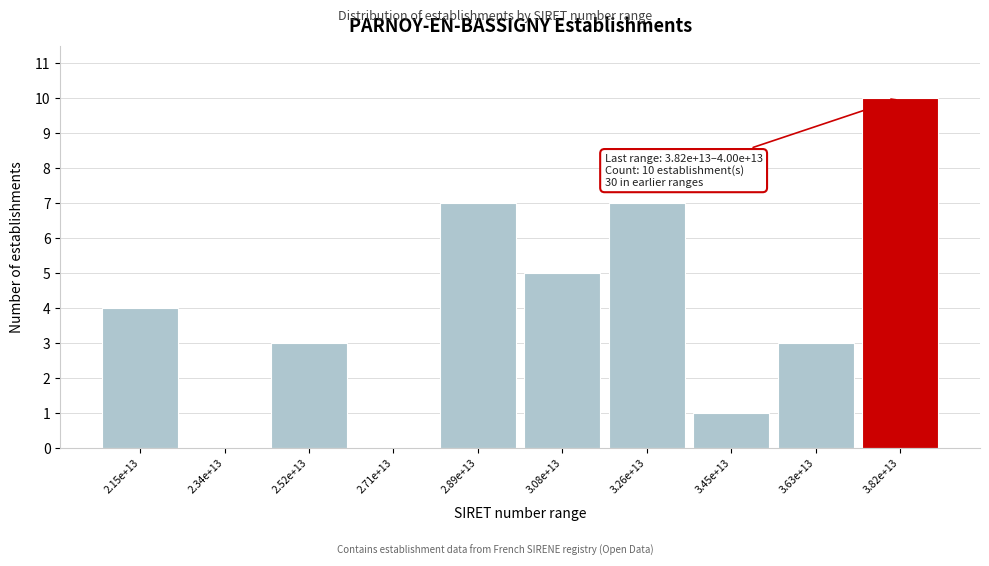

Reading right to left, transcribe all the data shown in this chart.

3.82e+13=10	3.63e+13=3	3.45e+13=1	3.26e+13=7	3.08e+13=5	2.89e+13=7	2.71e+13=0	2.52e+13=3	2.34e+13=0	2.15e+13=4